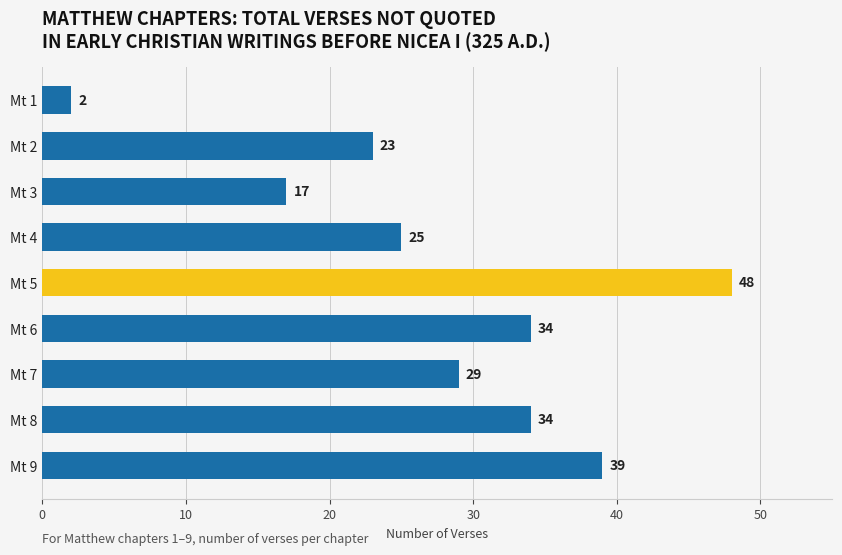

What is the value of the 5th bar from the top?

48